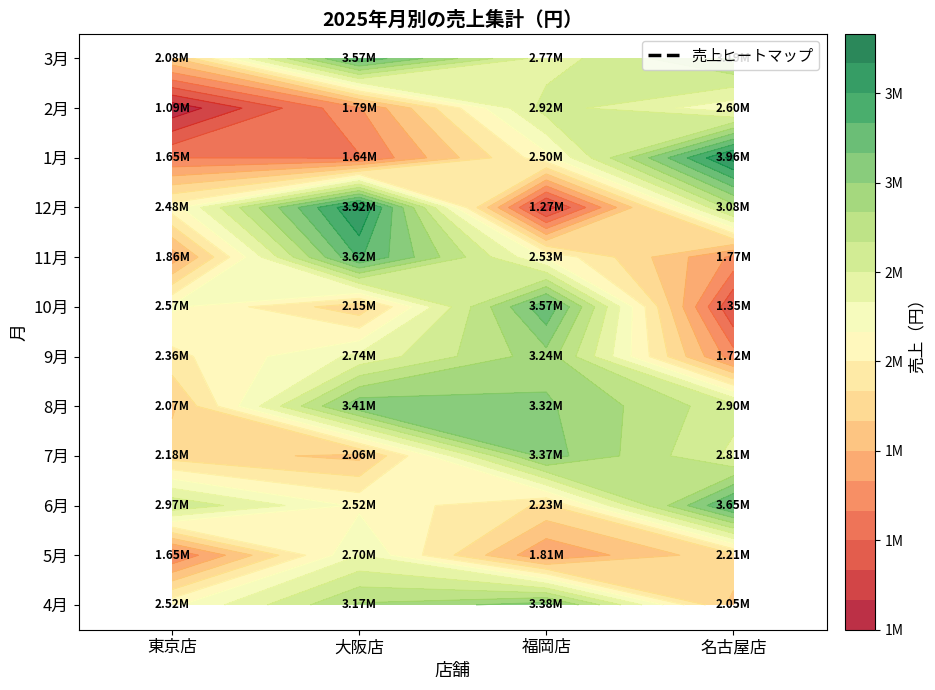

What is the maximum value shown in the chart?

3959000